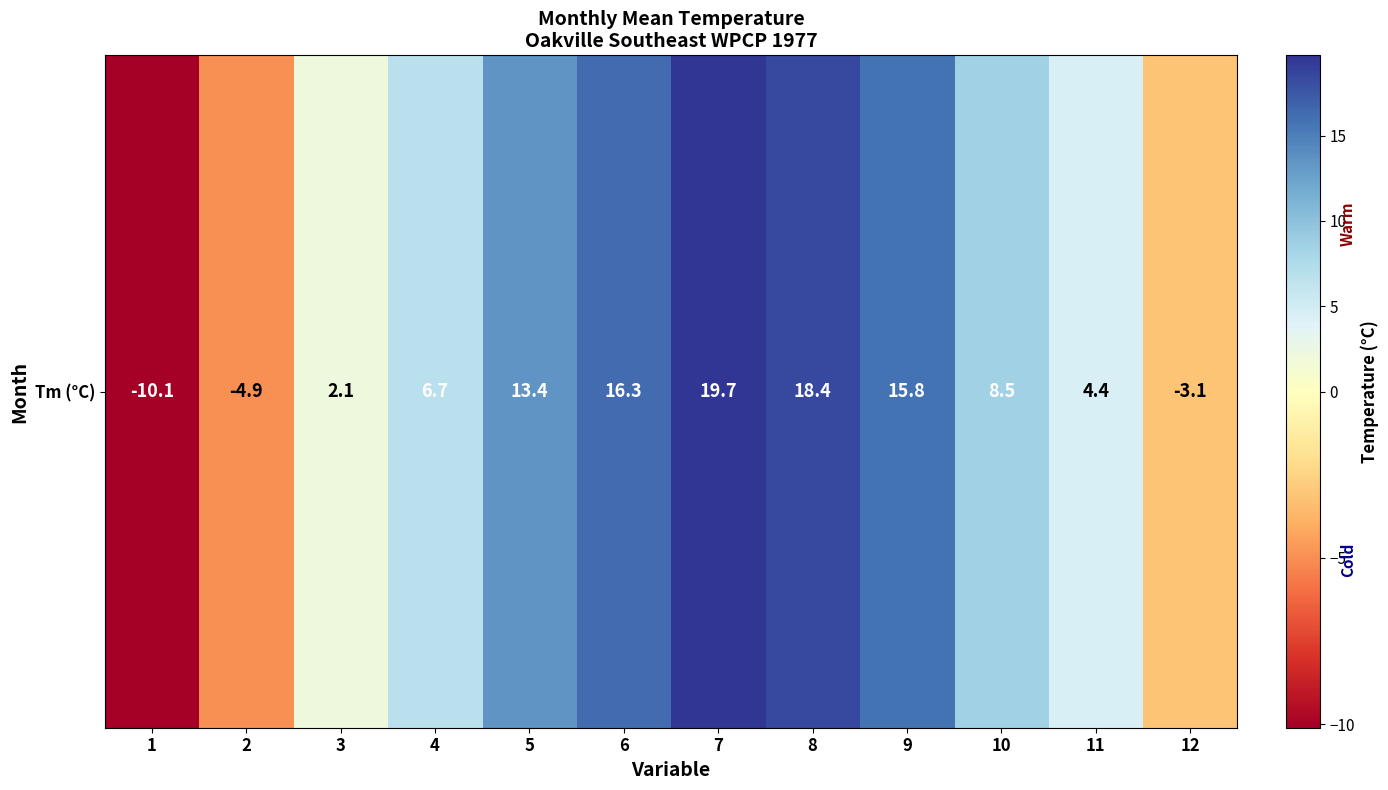

How many values are below zero?

3